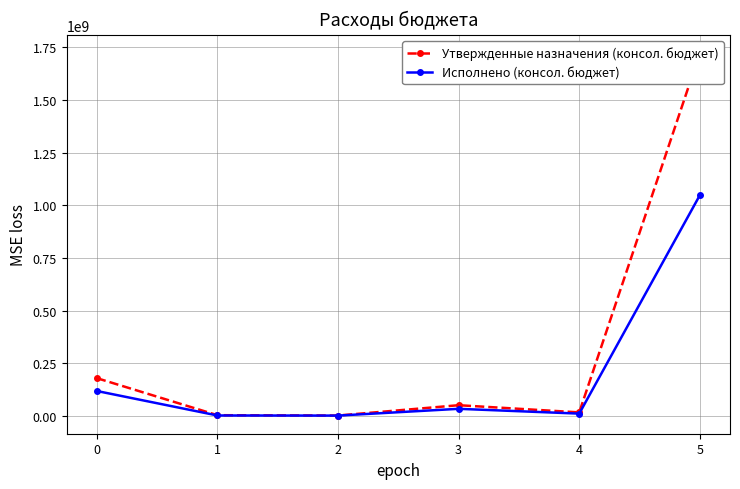

What is the sum of the Исполнено (консол. бюджет) values at 5 and 1?

1049699442.8